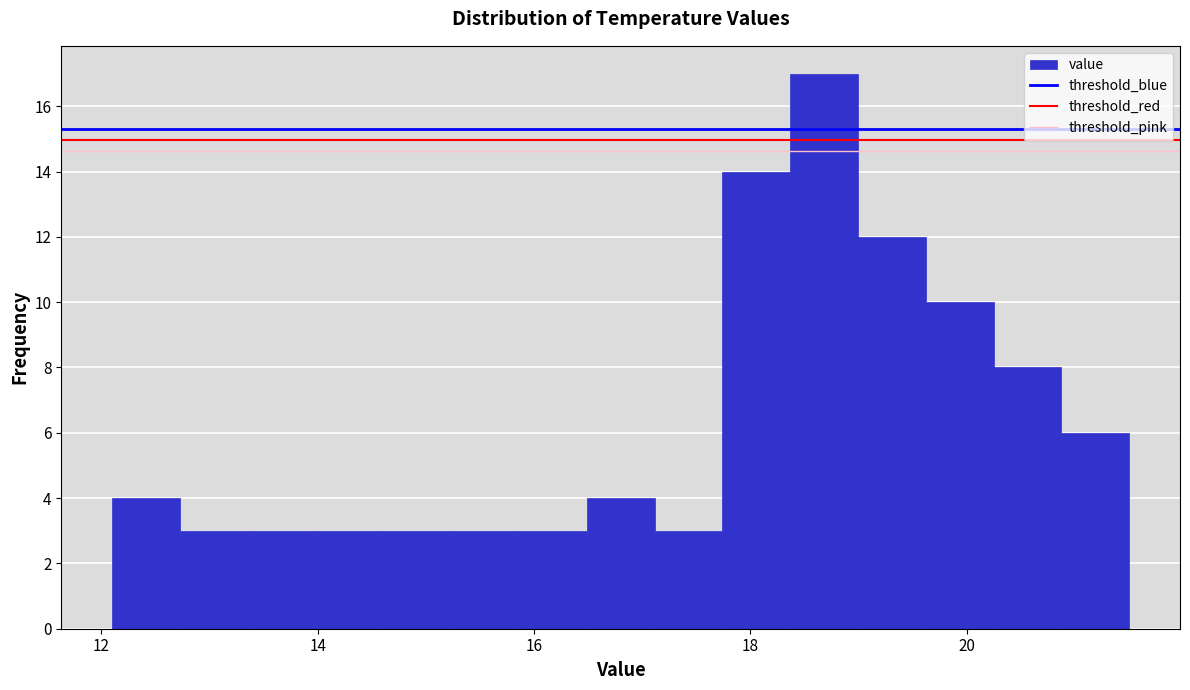

Read against the x-axis, roughly where is the centre of the tallest bar?

18.6